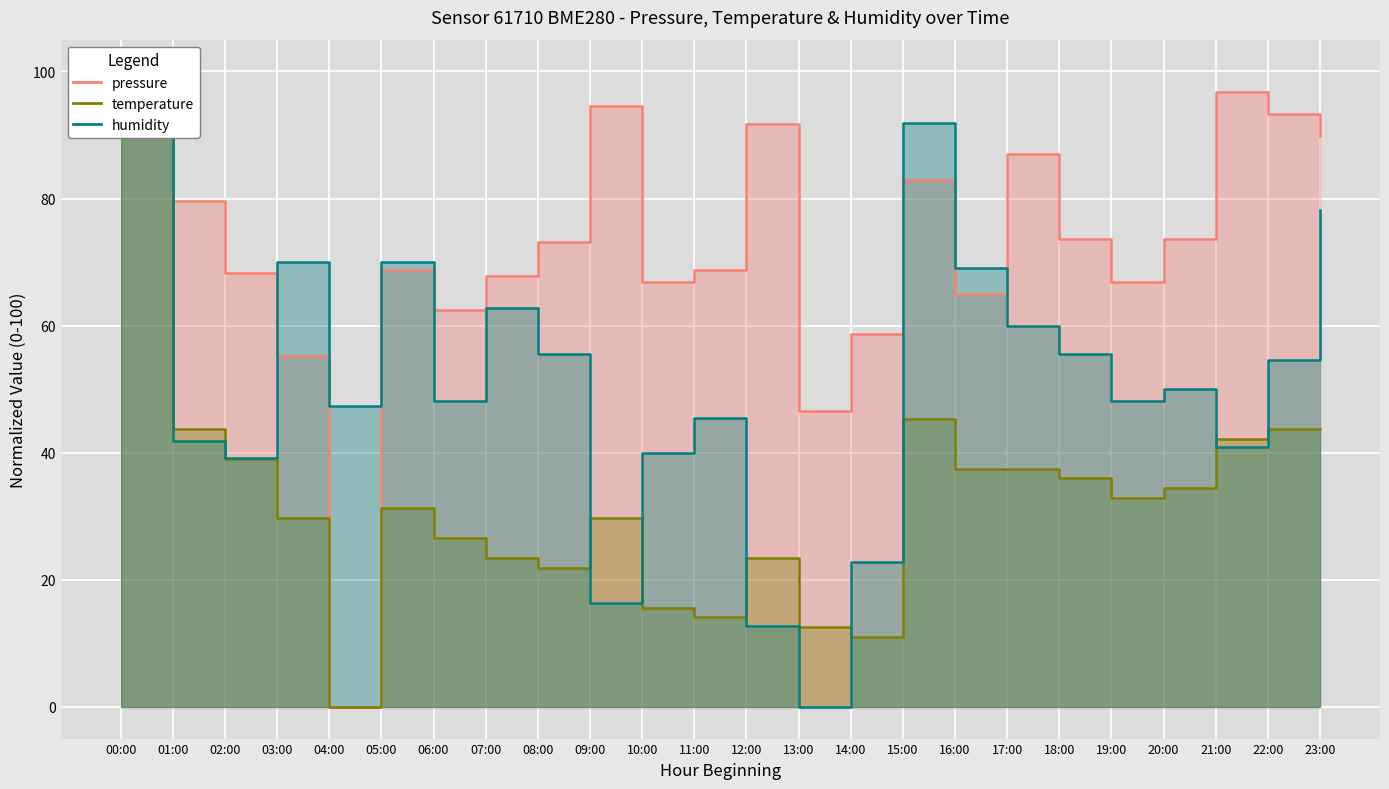

Rank the series at 22:00 from highest to lowest value.

pressure, humidity, temperature